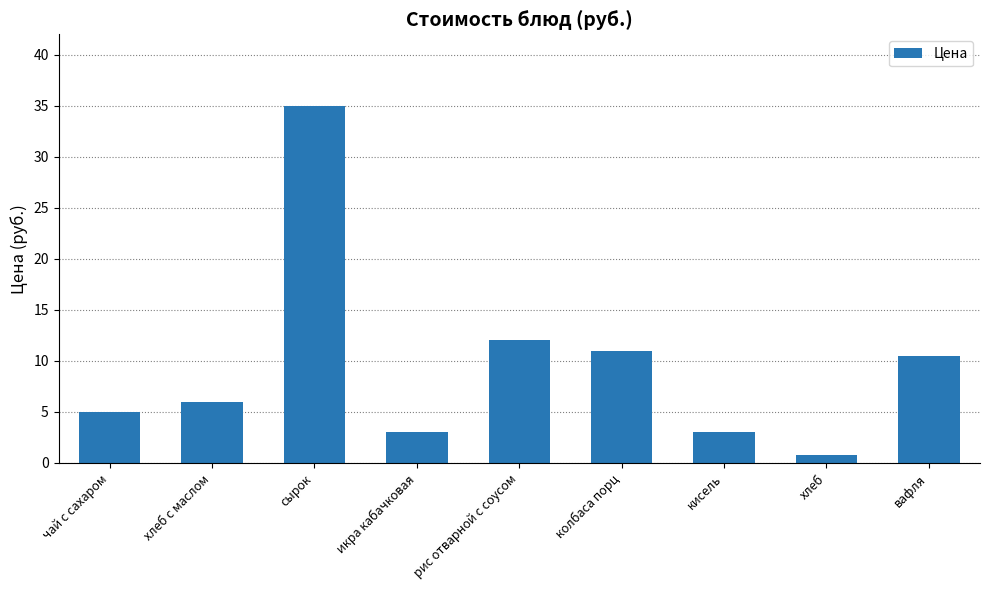

Does the chart contain any negative values?

No